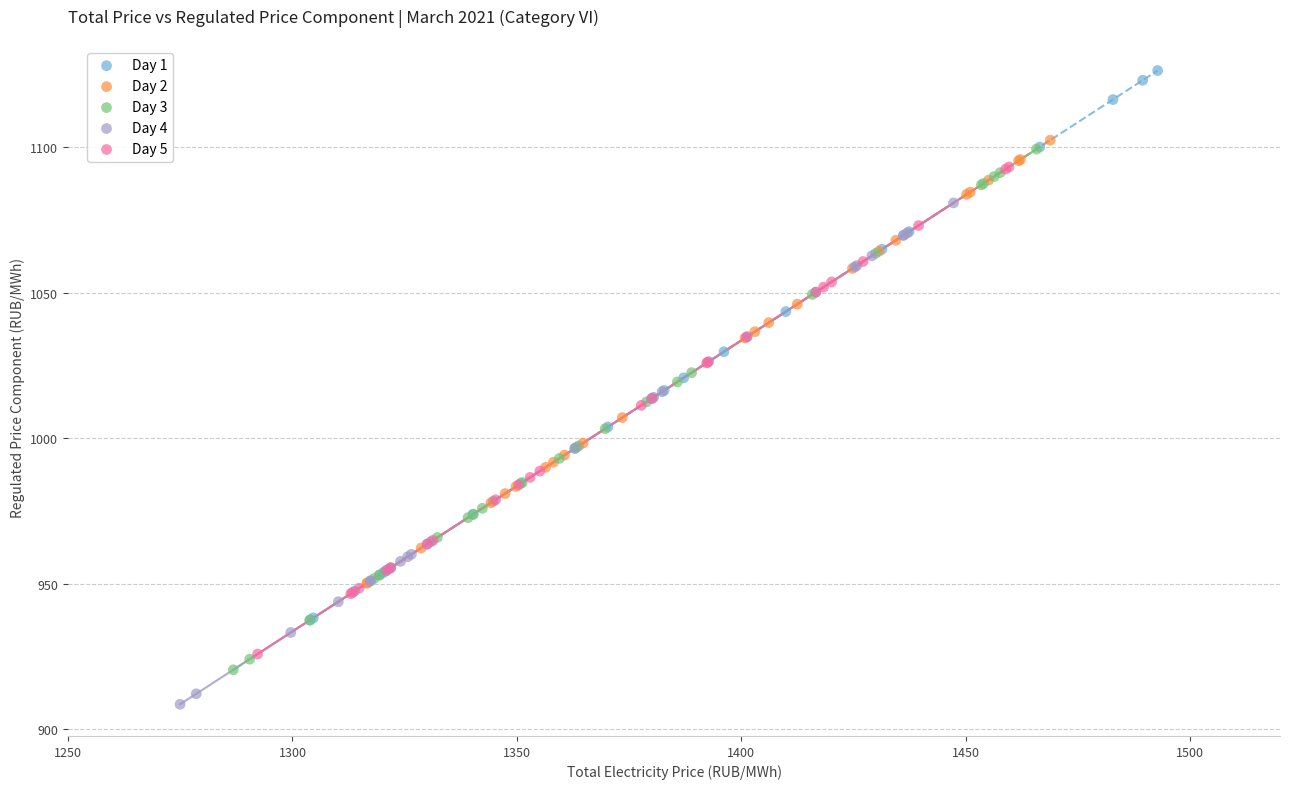

Which series has the widest spread of Y values?

Day 1